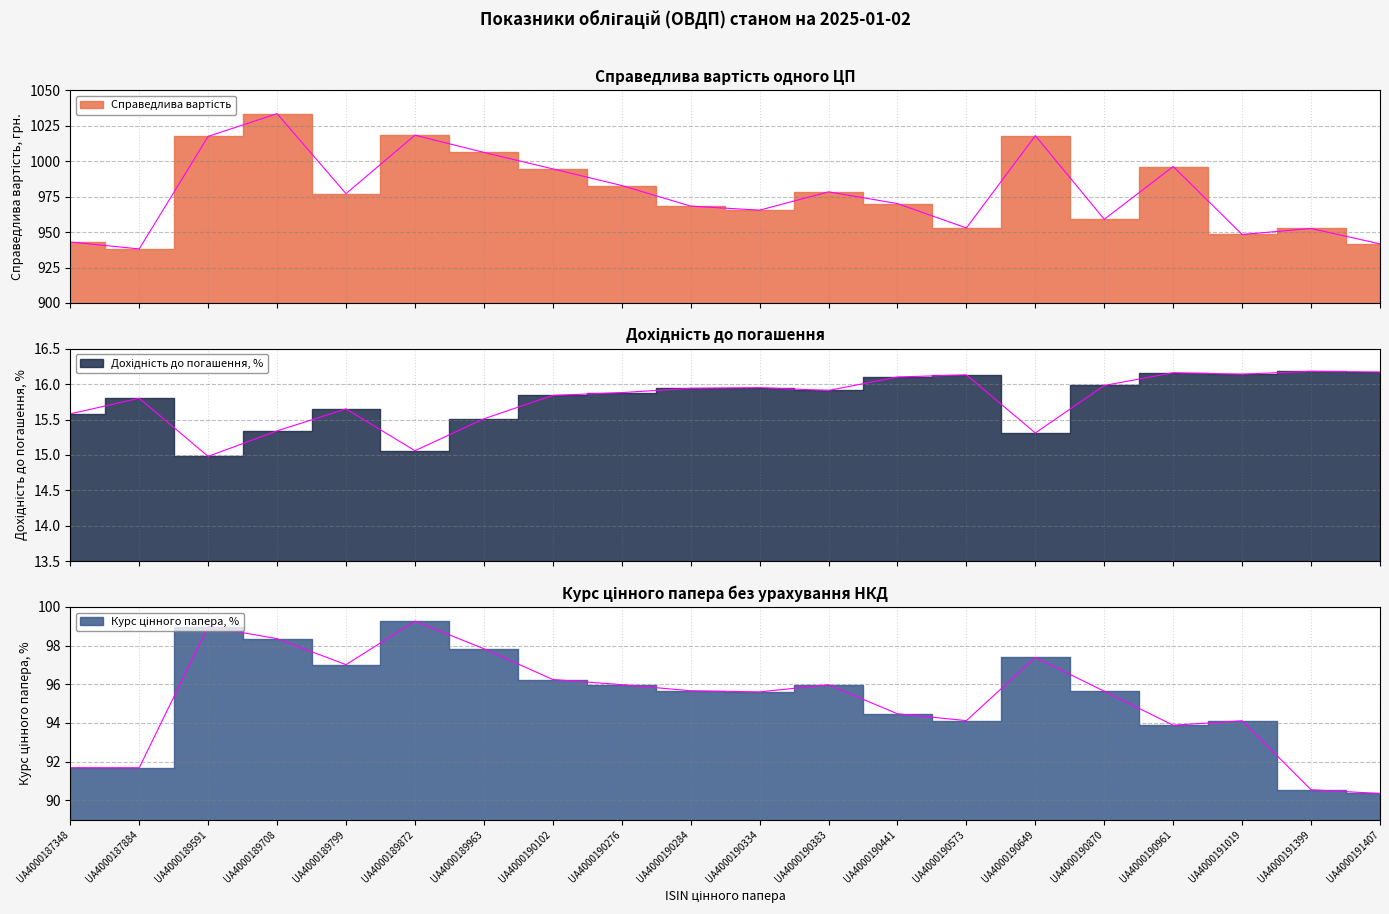

List the series in order of their peak value, highest first.

Справедлива вартість, Курс цінного папера, %, Дохідність до погашення, %